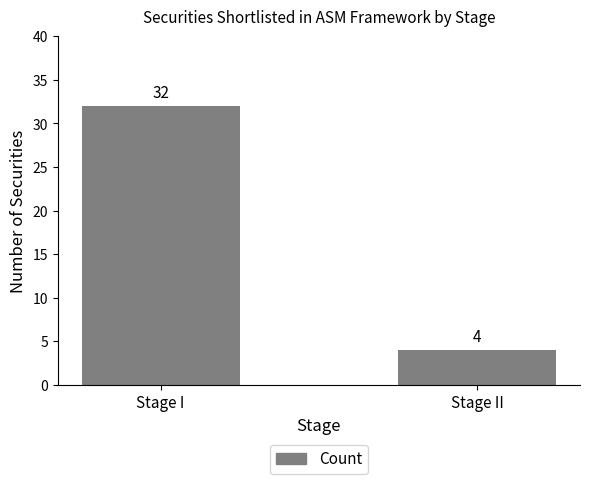

Reading left to right, list all the values displayed in this chart.

32	4